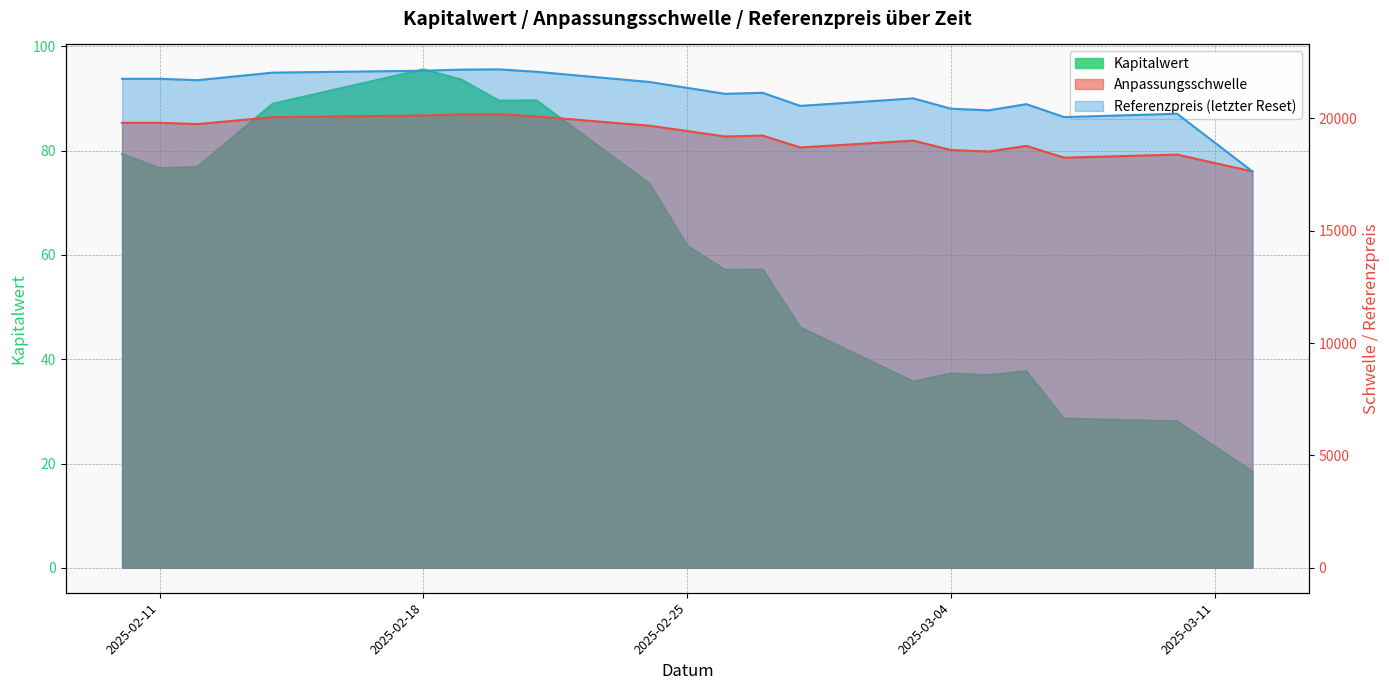

True or false: Anpassungsschwelle and Kapitalwert cross at least once.

False